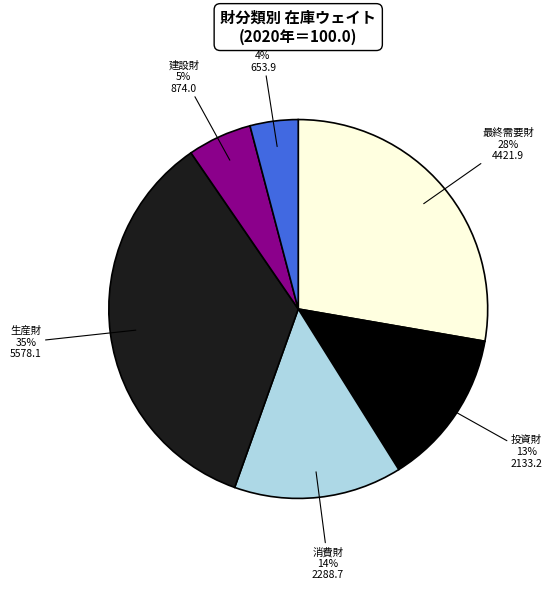

Is the sum of 最終需要財 and 生産財 greater than half?

Yes